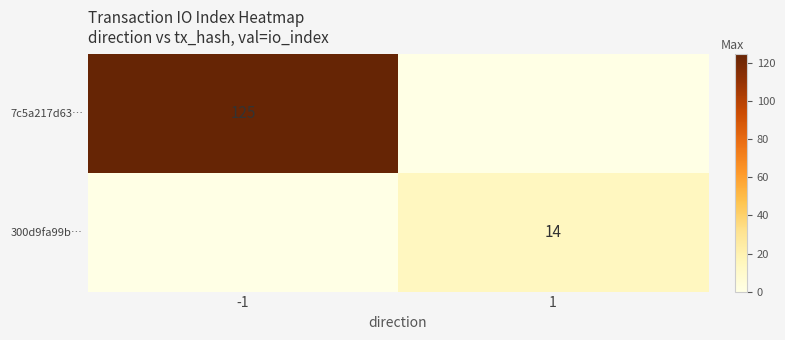

What is the difference between the 300d9fa99b… values at 1 and -1?

14